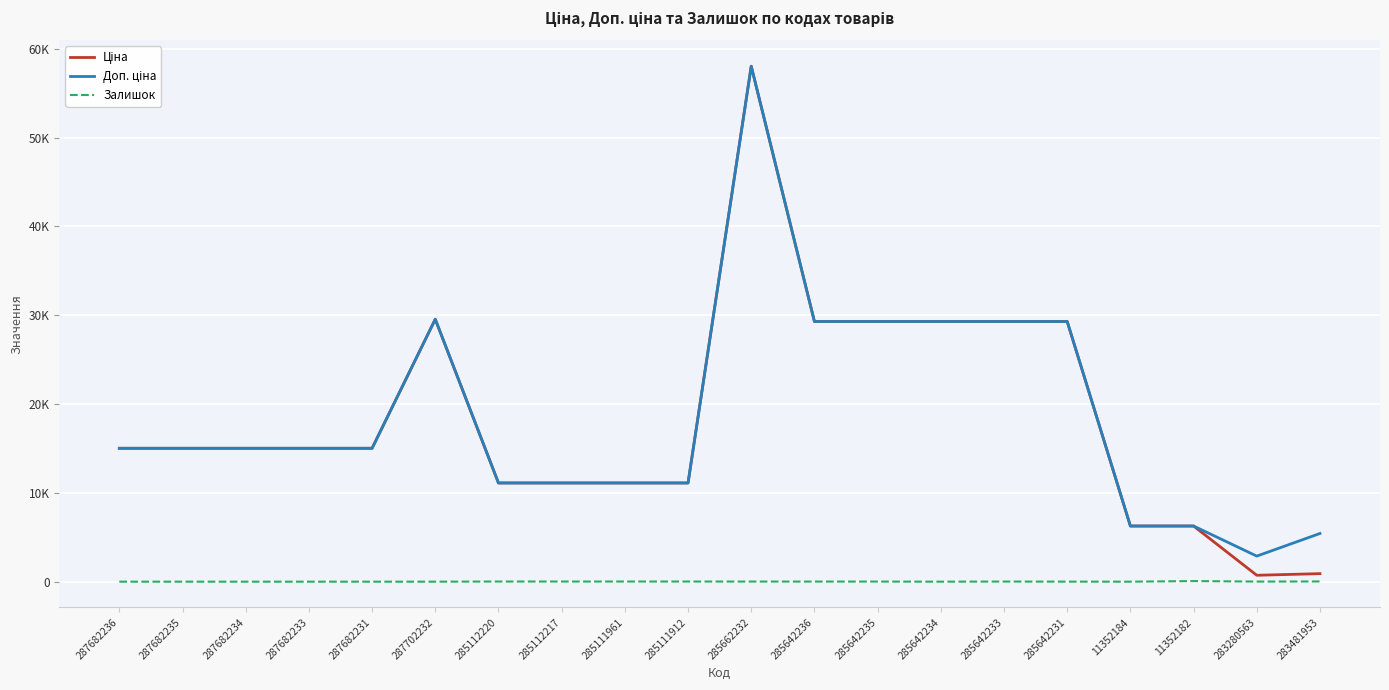

The value of Доп. ціна at 287682231 is 15019.2. True or false?

True